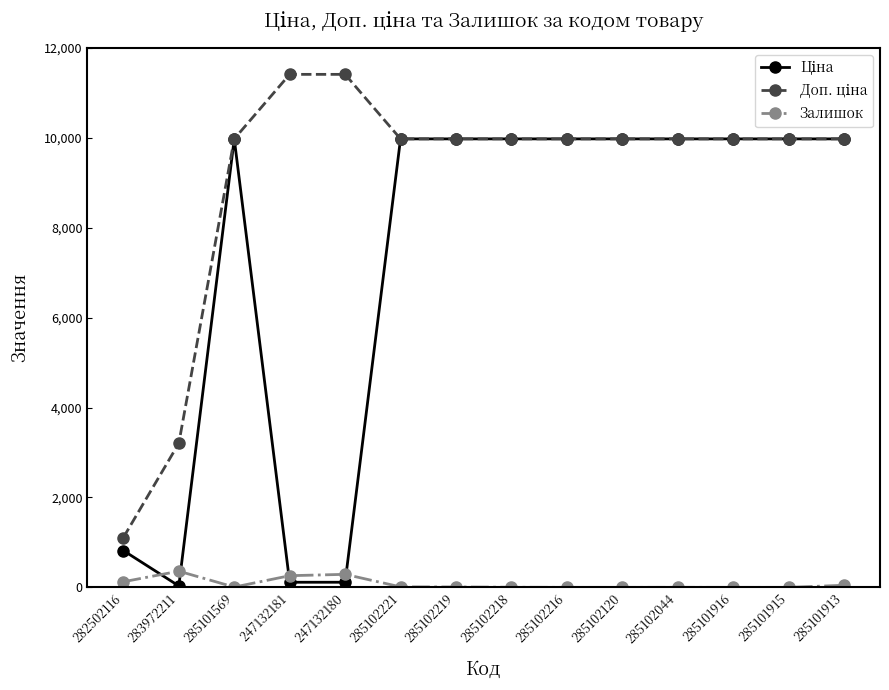

The Залишок series shows 9.0 at 285102219. True or false?

True